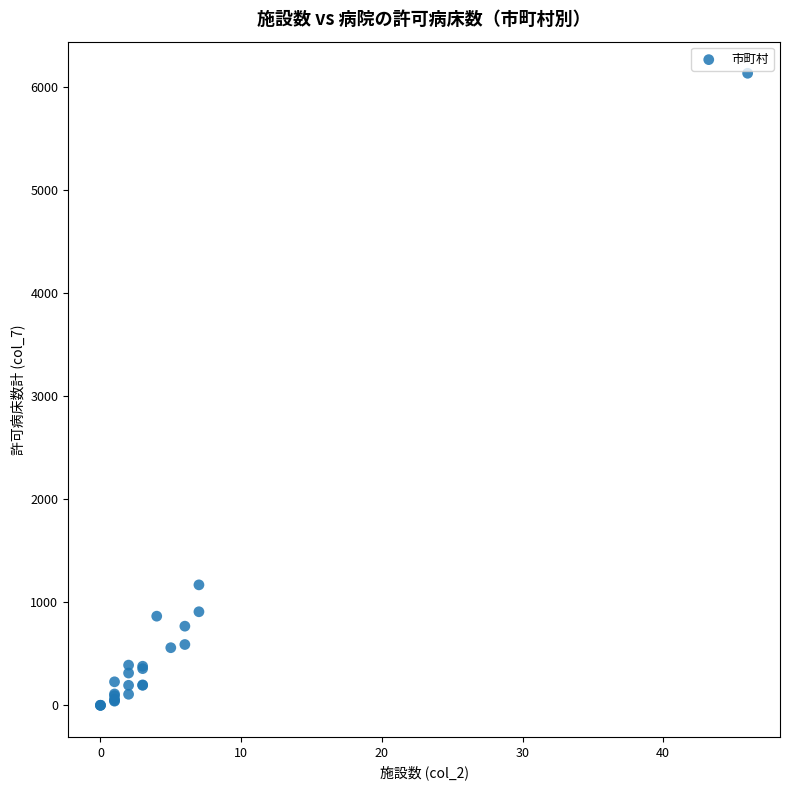

What Y value in the scatter plot is closest to 3067?

1169